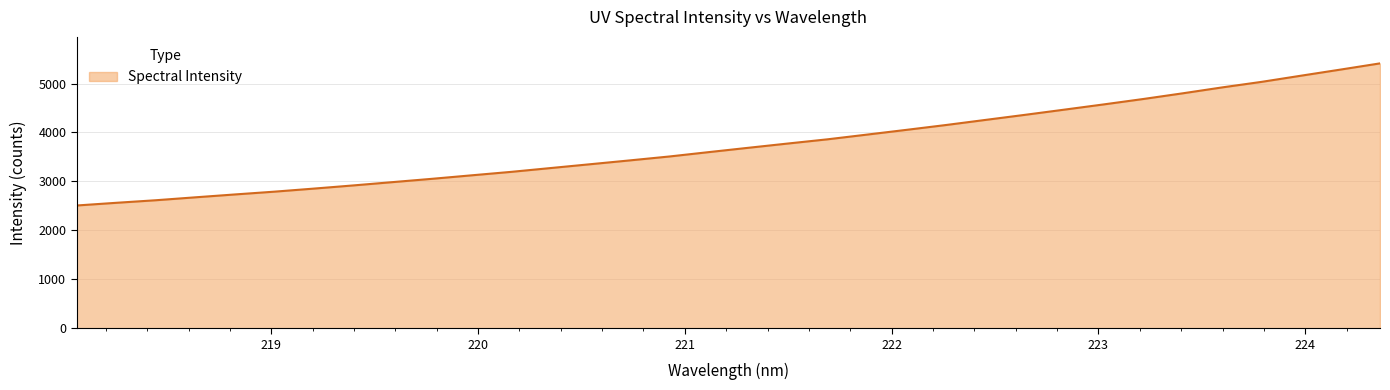

What is the greatest value displayed?

5411.7